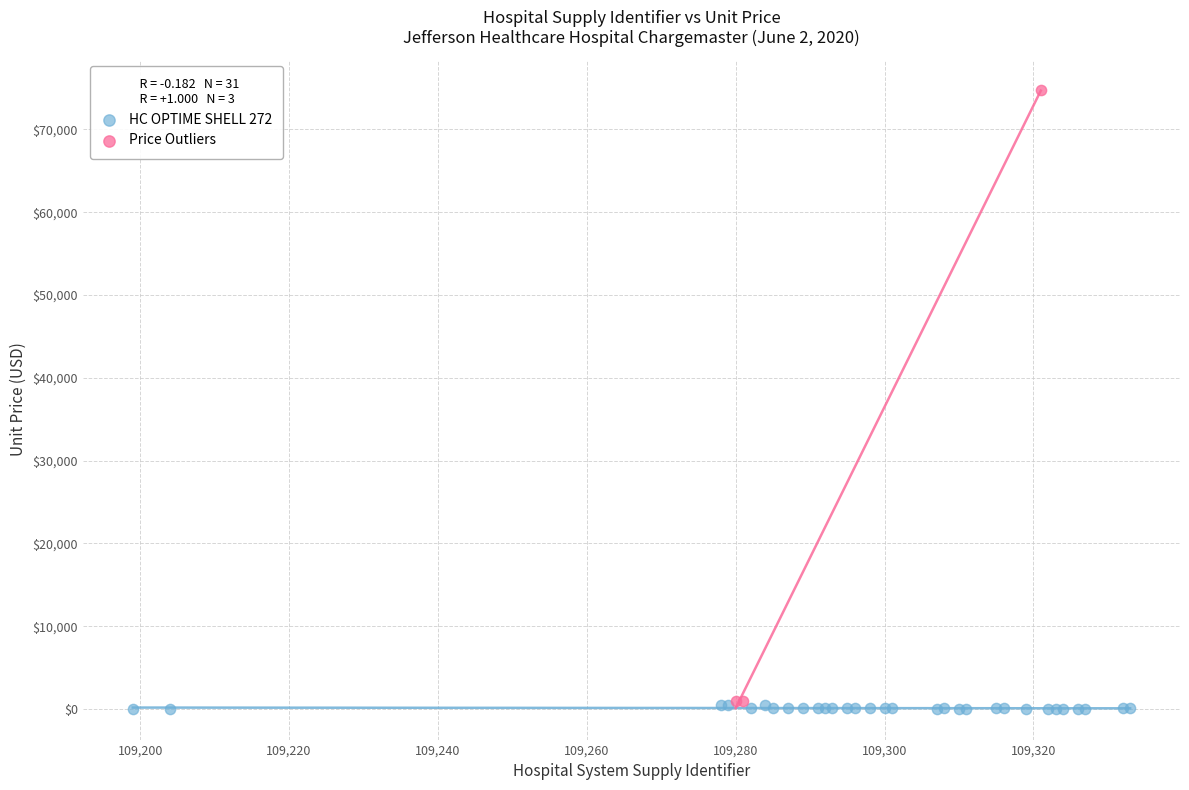

Which series contains the highest Y value?

Price Outliers